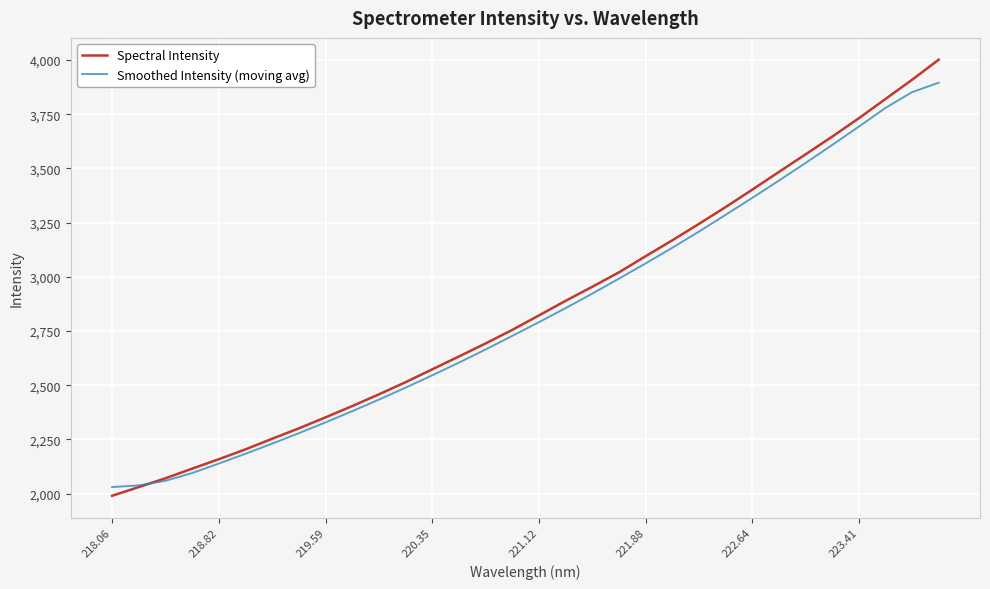

What is the highest value of the Smoothed Intensity (moving avg) series?

3895.4